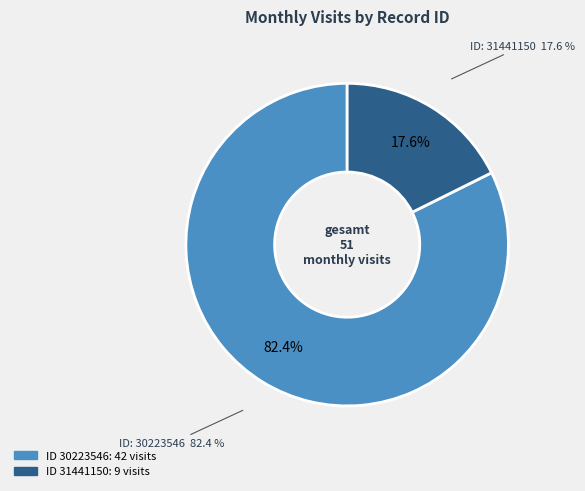

To the nearest percent, what percentage of the pie is 30223546?

82%